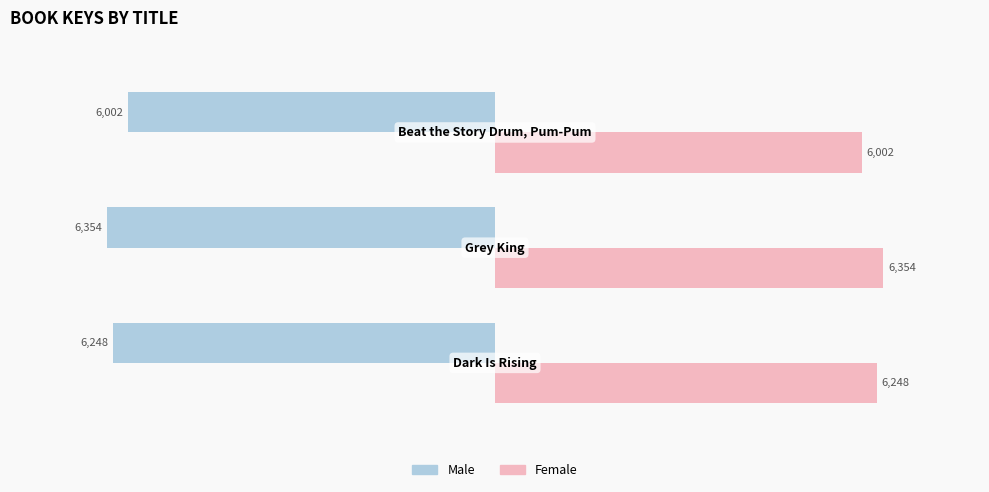

Rank the series by their maximum value, from highest to lowest.

Female, Male